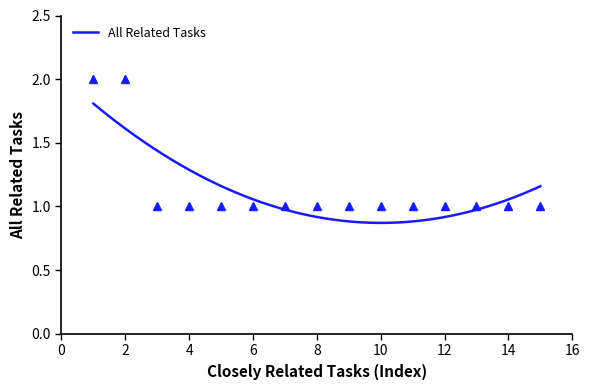

What is the sum of all values?

17